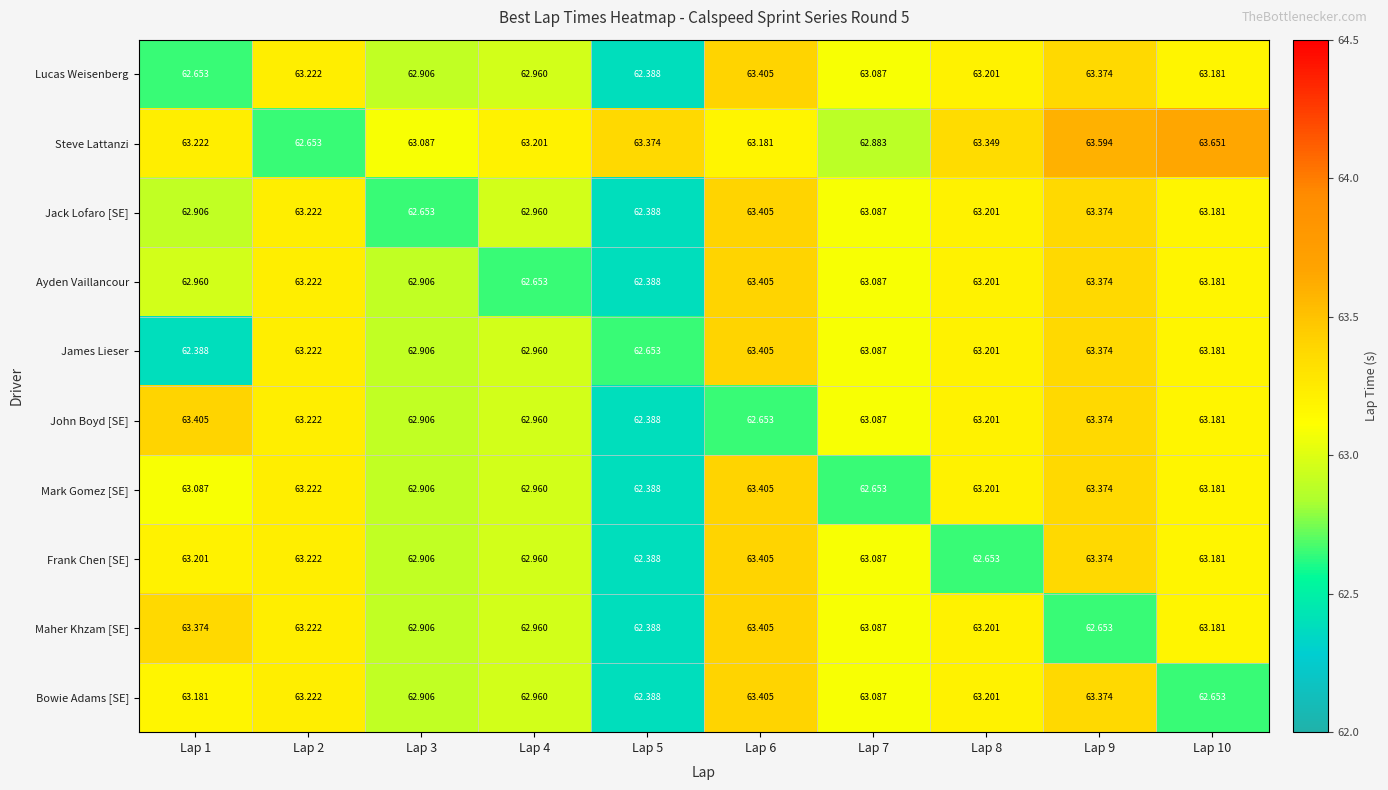

What is the difference between the highest and lowest values at Lap 8?

0.7